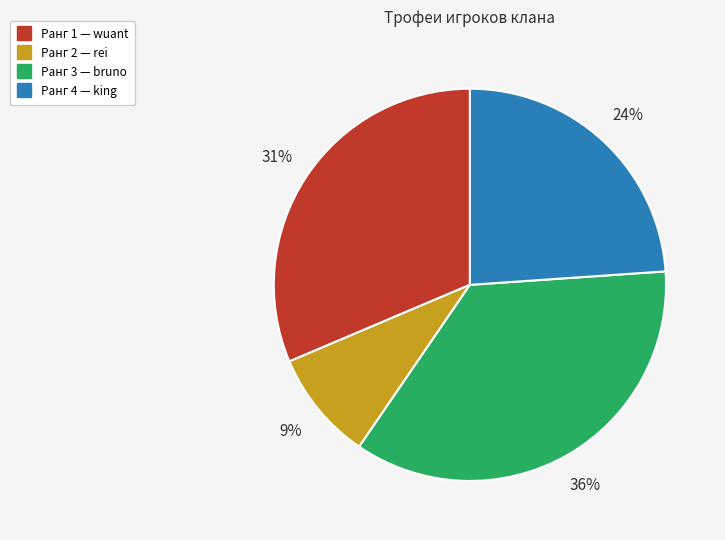

Is there any slice that represents more than half of the pie?

No